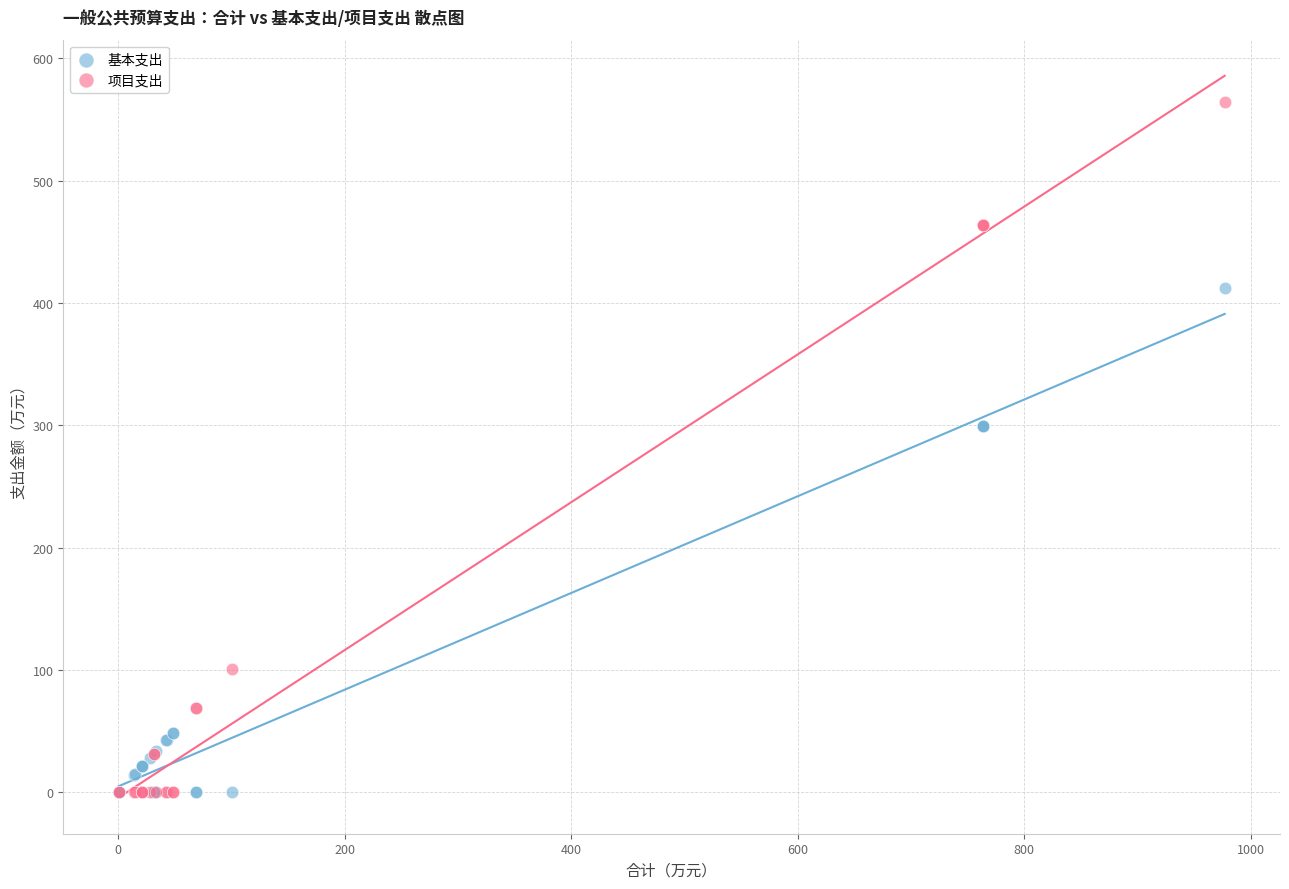

What is the X range (max minus min) for the scatter plot?

976.4